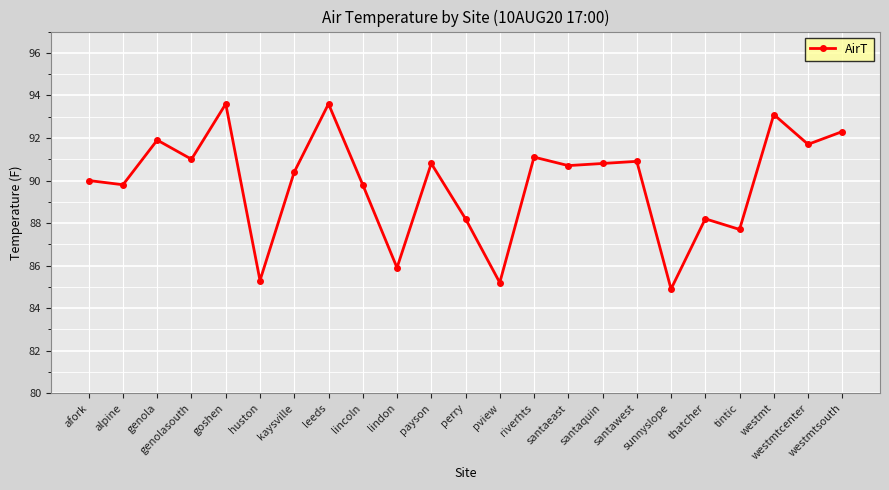

What position from the right is santaeast?

9